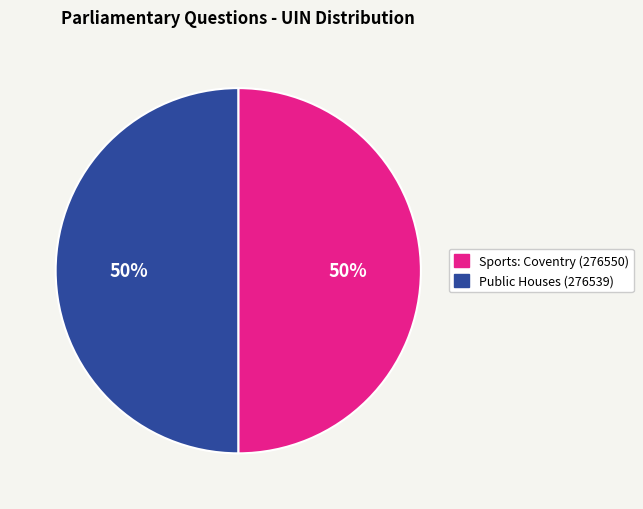

True or false: Sports: Coventry (276550) accounts for 50% of the total.

True